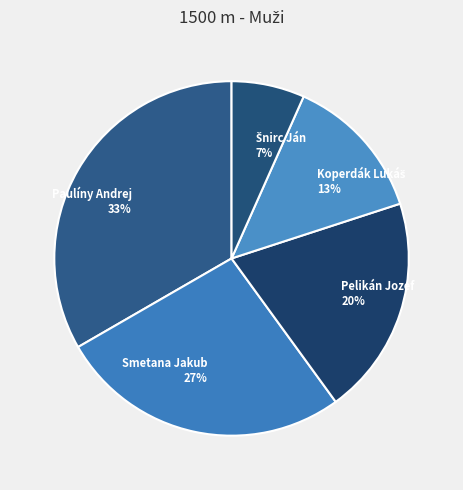

Is Pelikán Jozef 20% the majority of the pie?

No